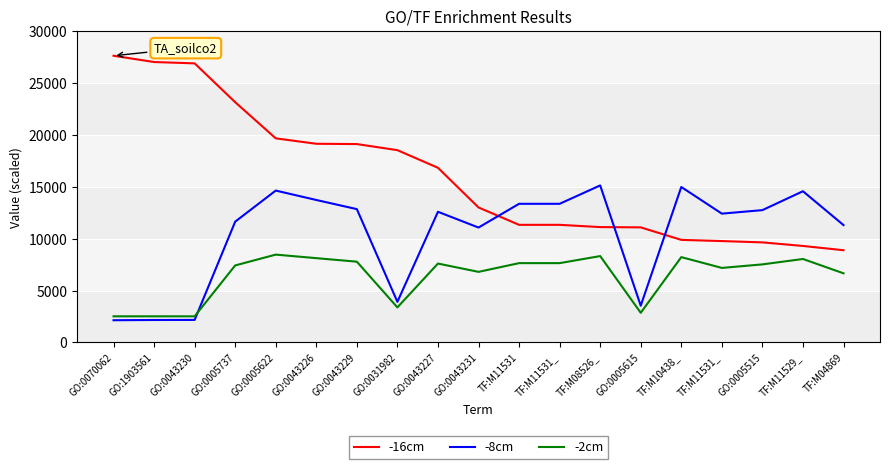

Between which two adjacent categories do -8cm and -2cm first intersect?

GO:0043230 and GO:0005737